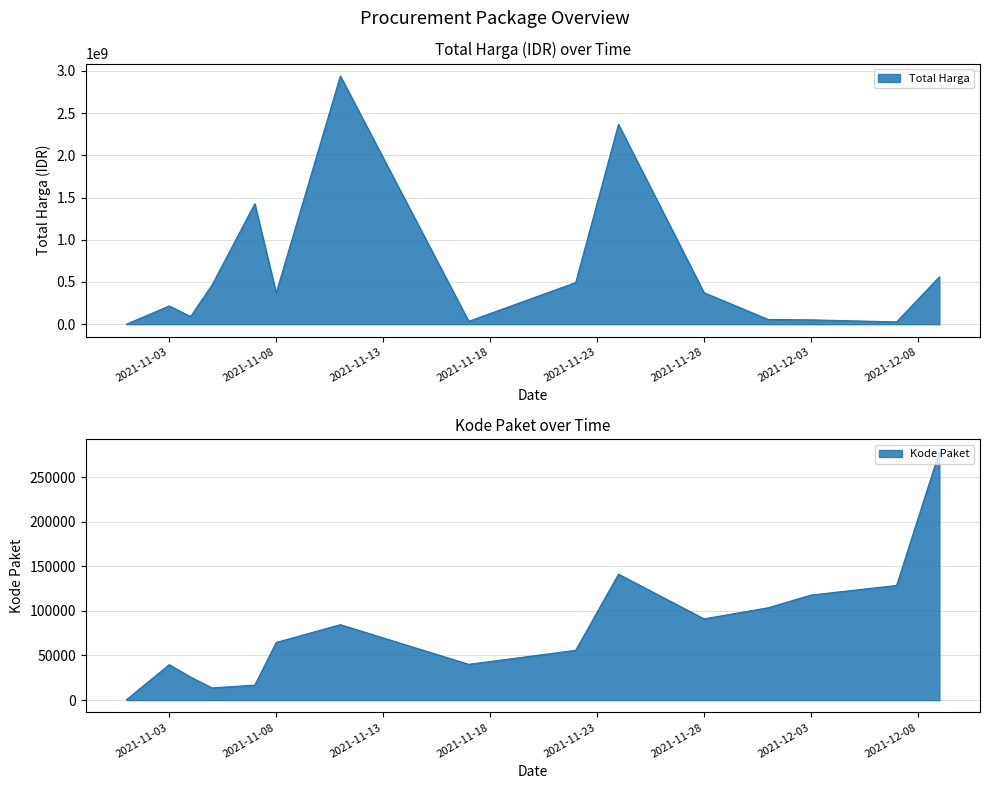

Which series has the largest range (max minus min)?

Total Harga